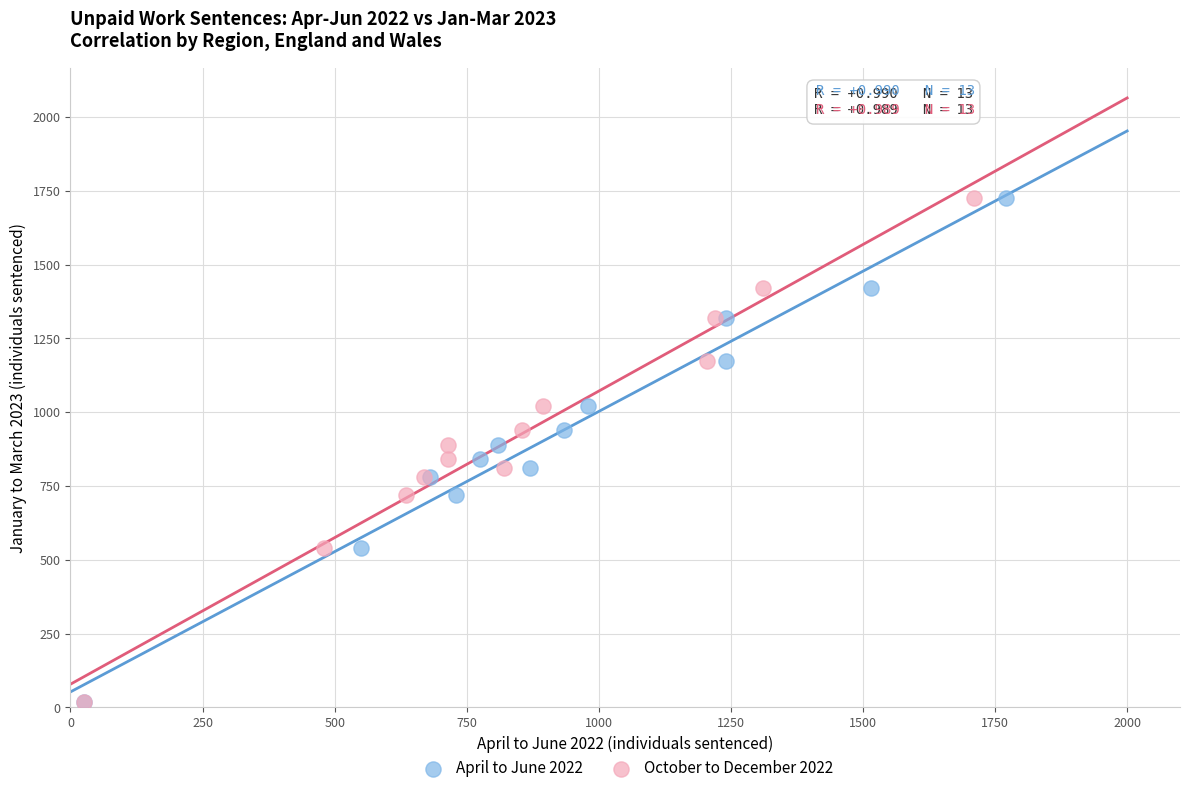

What are all the series names shown in the legend?

April to June 2022, October to December 2022